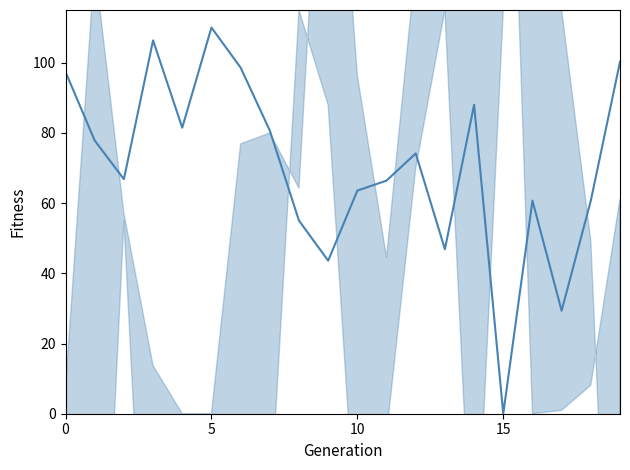

Reading left to right, what are all the values shown in this chart?

97.4	77.8	66.8	106.3	81.5	110.0	98.6	80.7	55.0	43.6	63.6	66.4	74.1	46.9	88.0	0.0	60.7	29.3	60.7	100.2